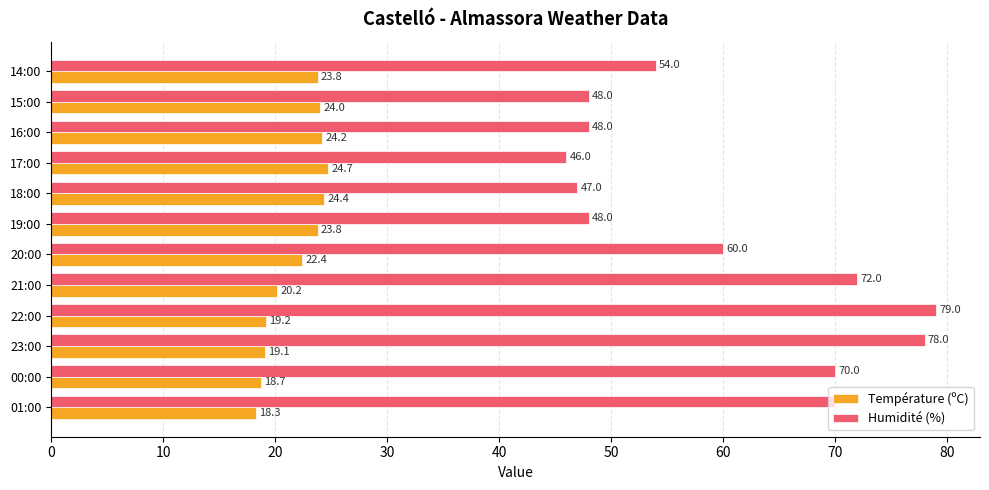

Rank the series by their average value, from lowest to highest.

Température (ºC), Humidité (%)